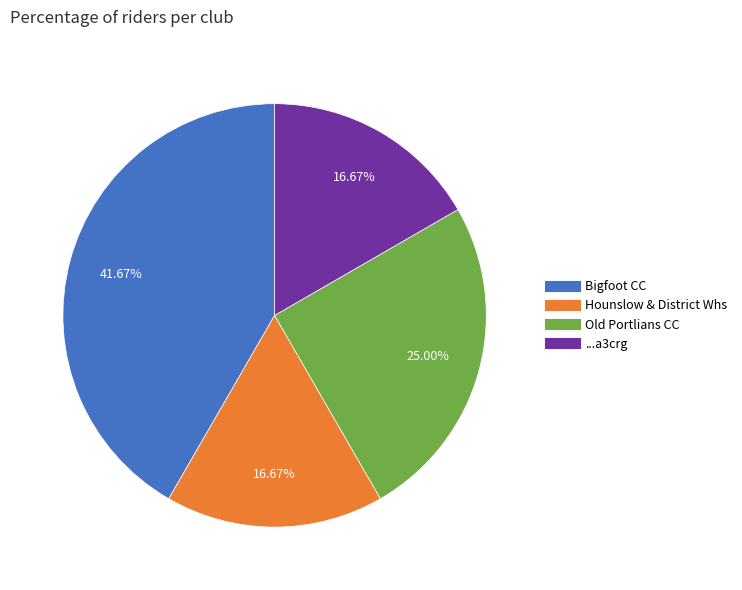

To the nearest percent, what percentage of the pie is ...a3crg?

17%